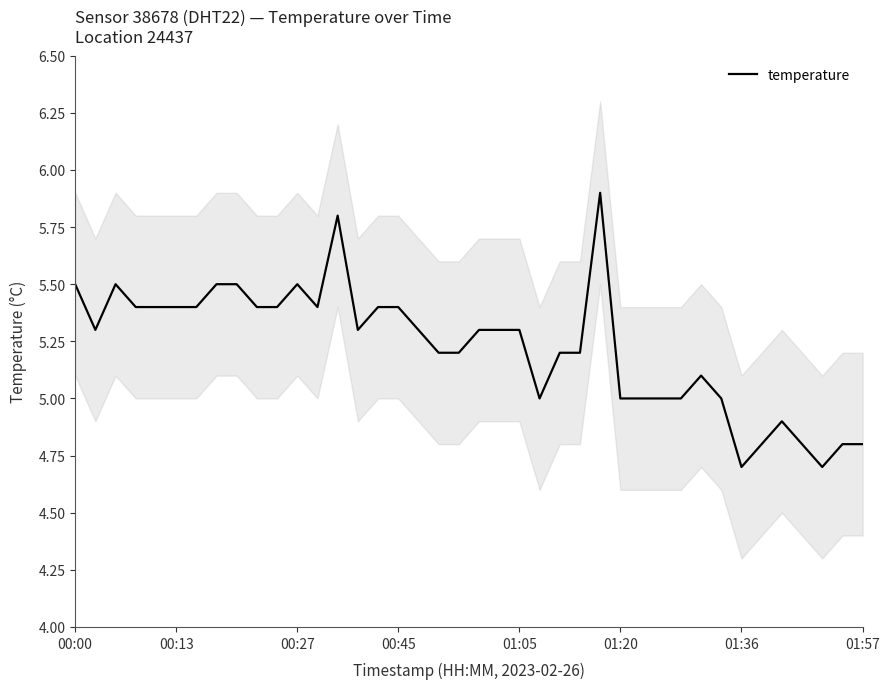

What is the highest value of the temperature series?

5.9